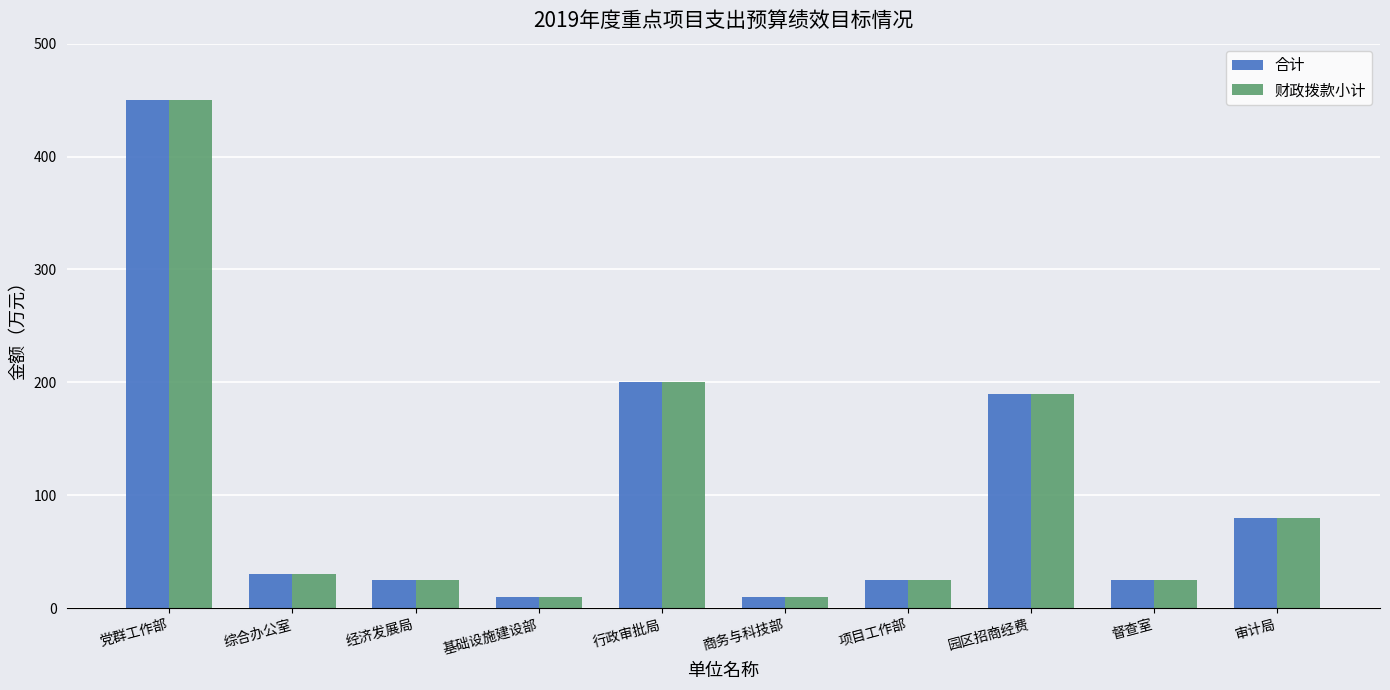

What is the maximum value for 合计?

450.0